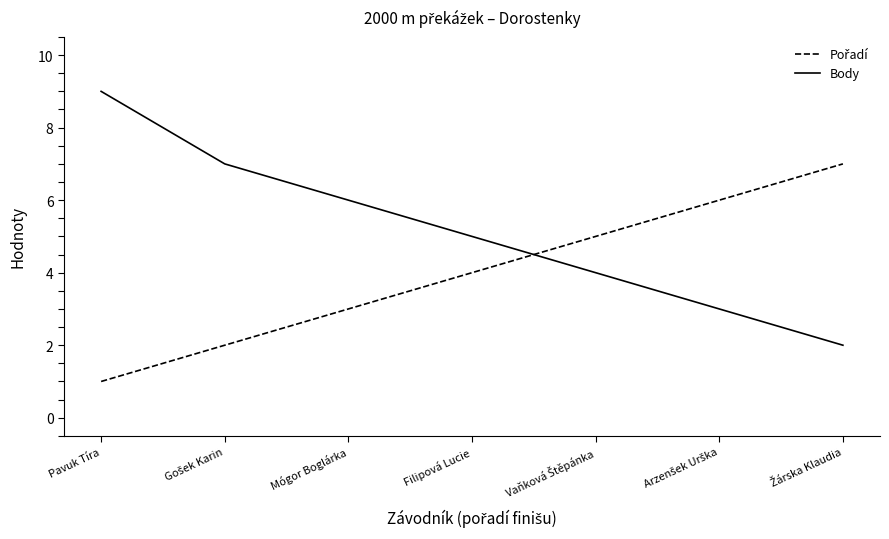

Which series has the largest total across all categories?

Body